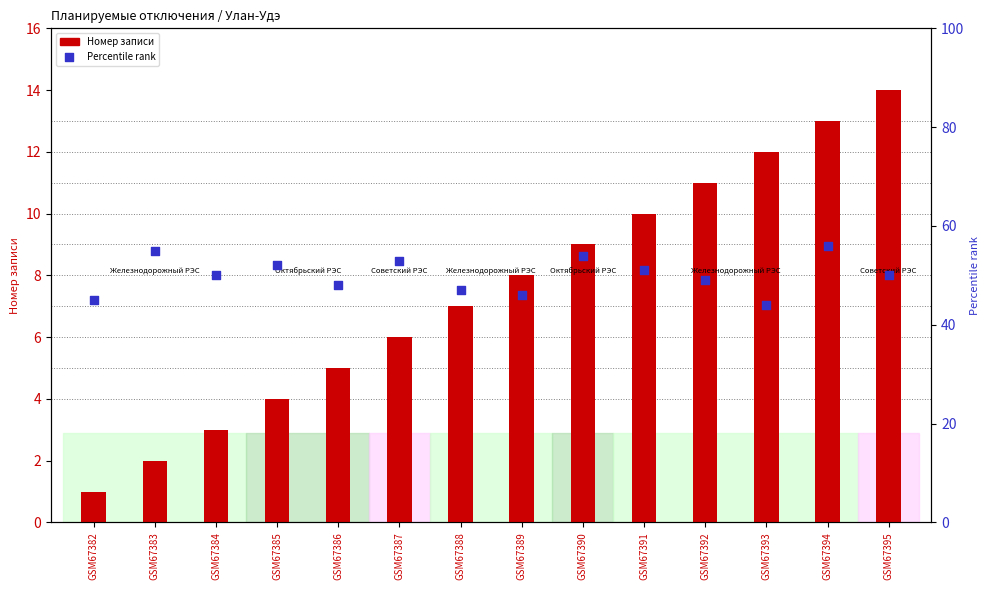

What is the total value across all series at GSM67382?

46